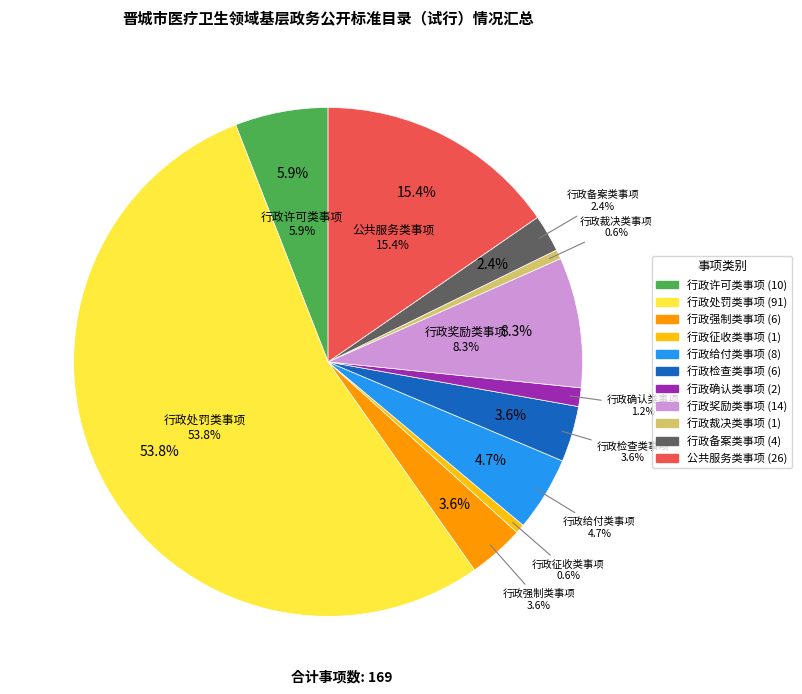

What percentage is the 行政备案类事项 slice, to the nearest percent?

2%